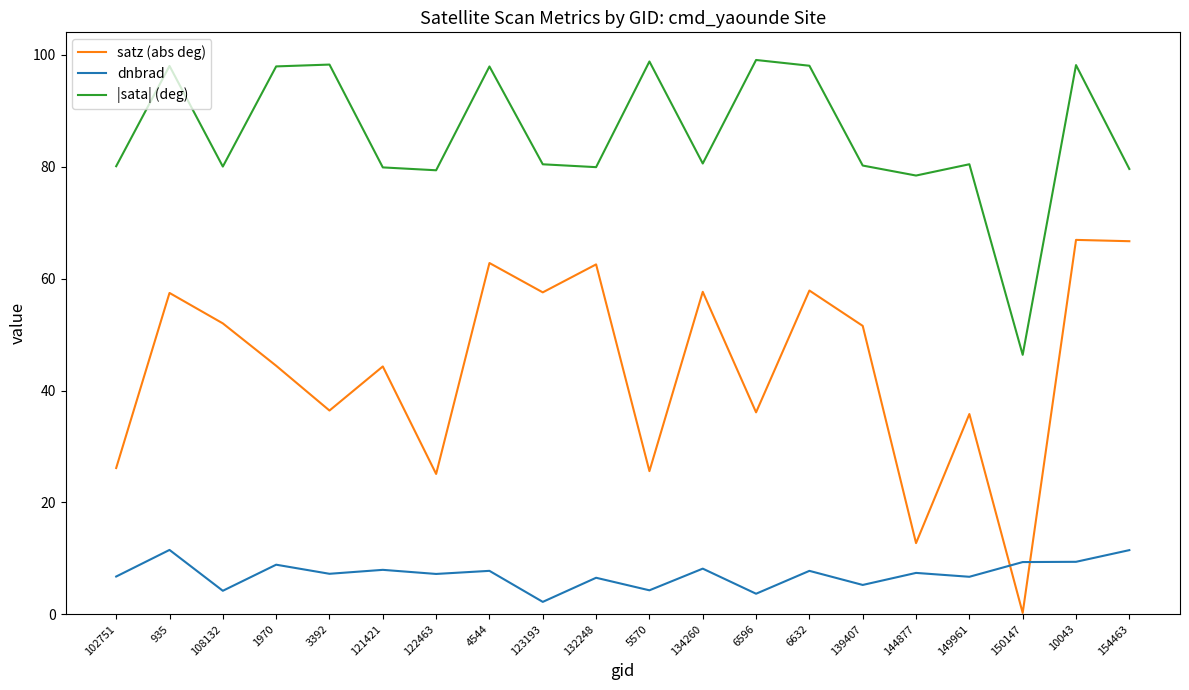

What is the sum of all dnbrad values?

143.7